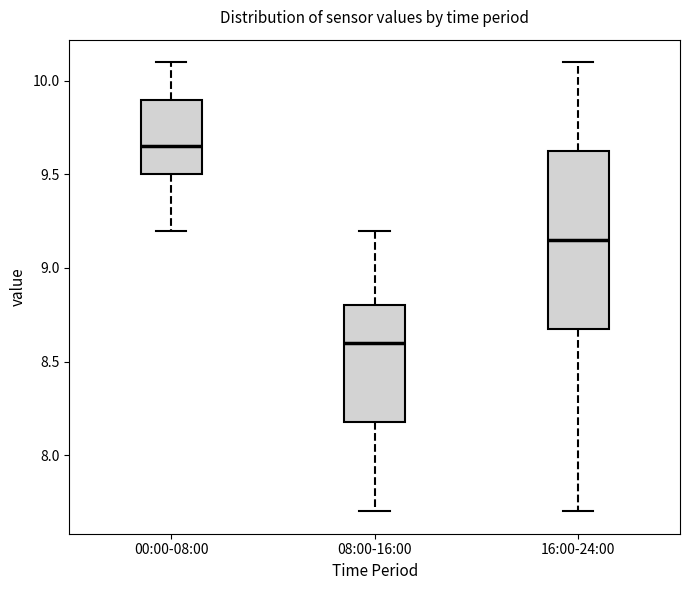

Reading left to right, transcribe this box plot: for each box, give where its median line is, the range the box spans, and where its two whiskers end, as read against the y-axis. The values are not printed on the chart, so give them approximately, as read against the axis.

00:00-08:00: median 9.65, box 9.50 to 9.90, whiskers 9.20 to 10.10
08:00-16:00: median 8.60, box 8.20 to 8.80, whiskers 7.70 to 9.20
16:00-24:00: median 9.15, box 8.70 to 9.65, whiskers 7.70 to 10.10